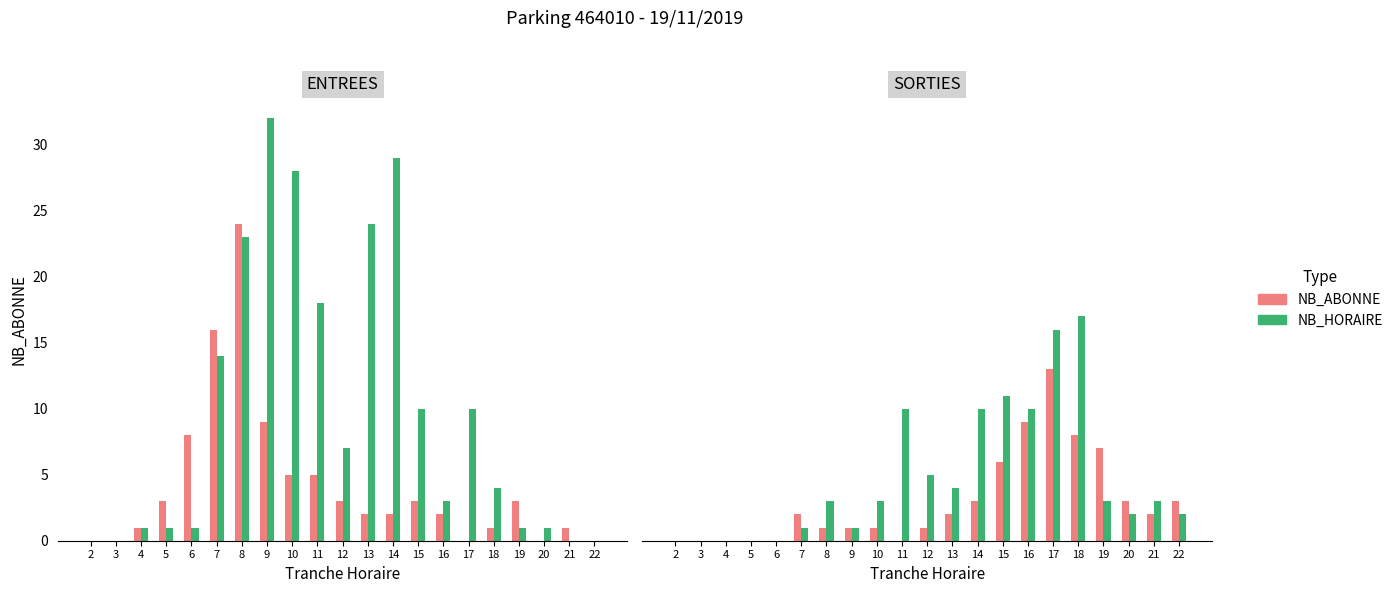

At 18, list the series in order from largest to smallest.

NB_HORAIRE, NB_ABONNE